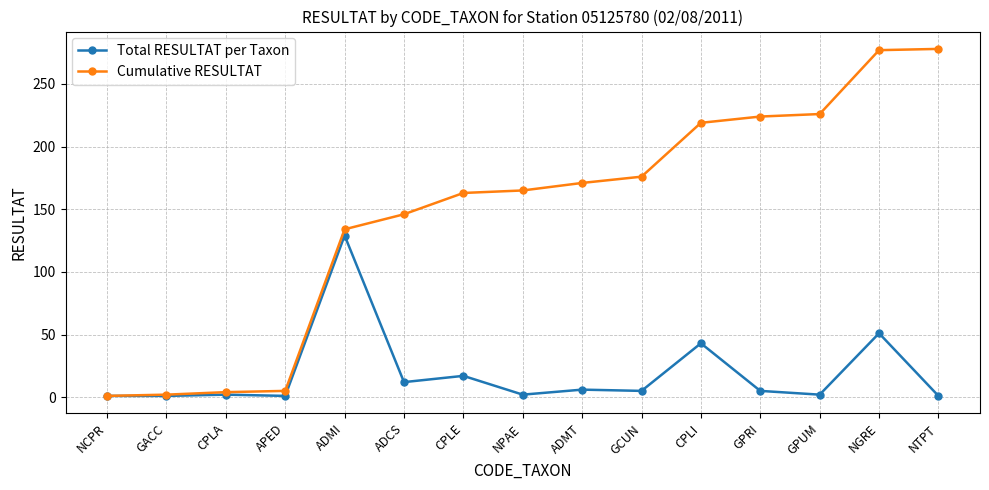

What is the minimum value shown in the chart?

1